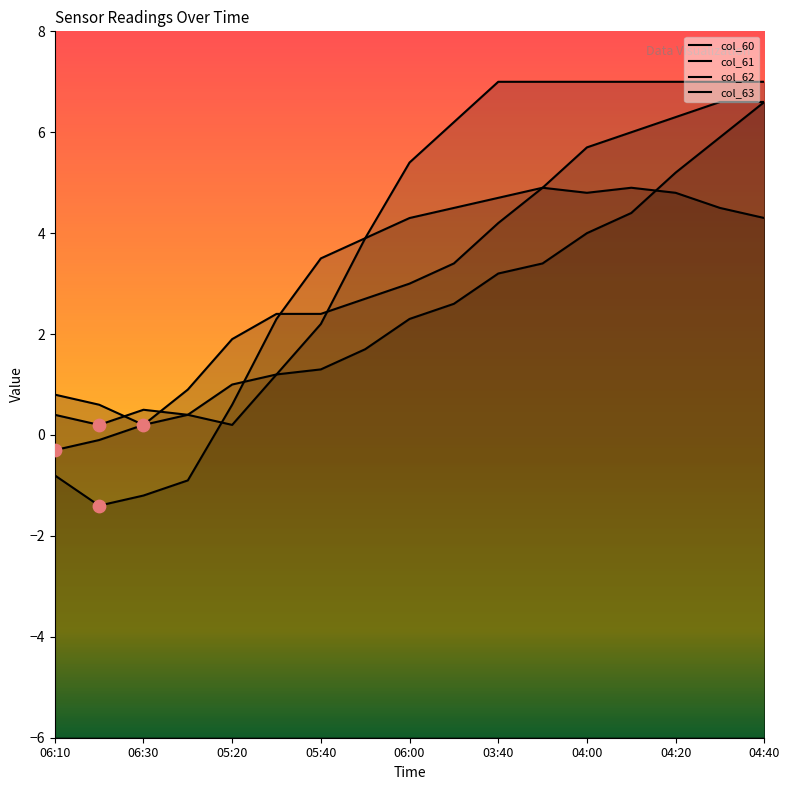

Which series reaches the maximum Y coordinate?

col_61